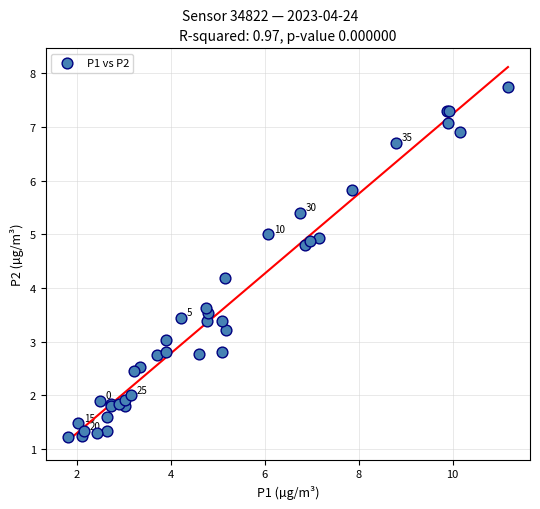

What Y value in the scatter plot is closest to 4?

4.2